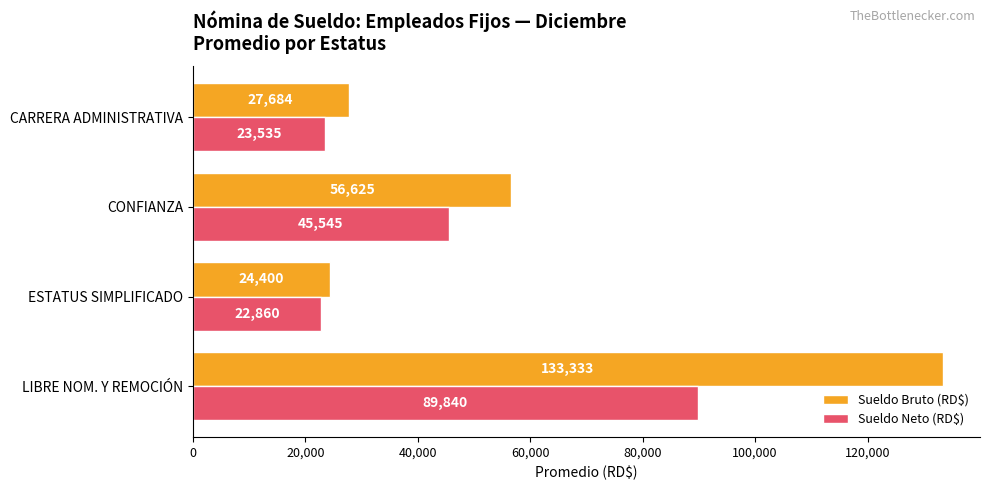

Which series has the largest total across all categories?

Sueldo Bruto (RD$)